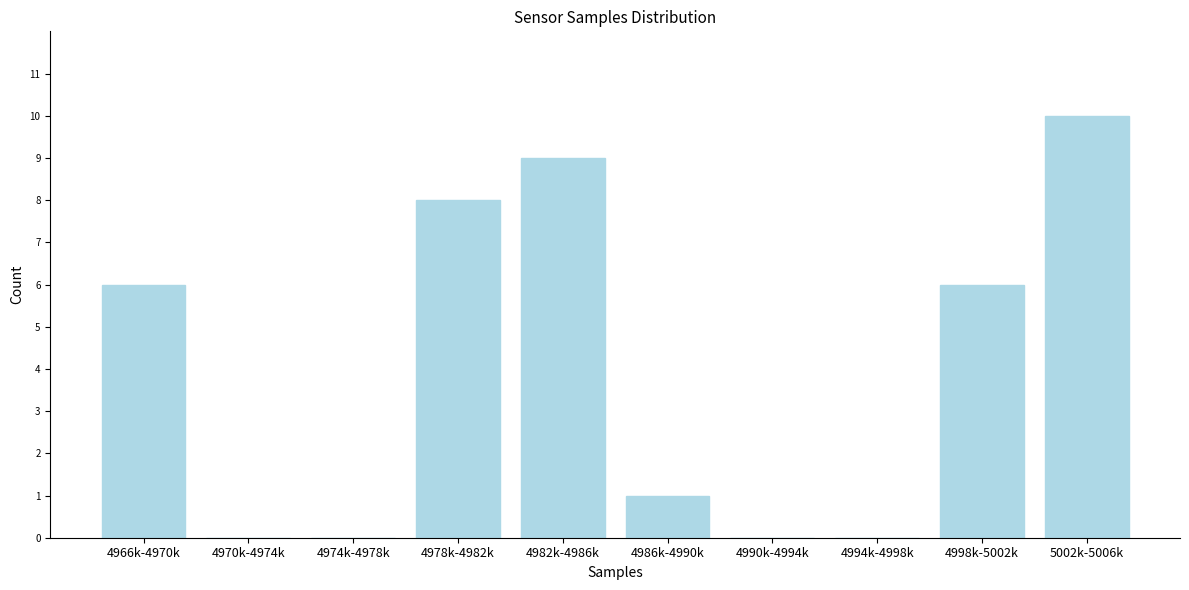

Reading left to right, what are all the values shown in this chart?

4966k-4970k=6	4970k-4974k=0	4974k-4978k=0	4978k-4982k=8	4982k-4986k=9	4986k-4990k=1	4990k-4994k=0	4994k-4998k=0	4998k-5002k=6	5002k-5006k=10